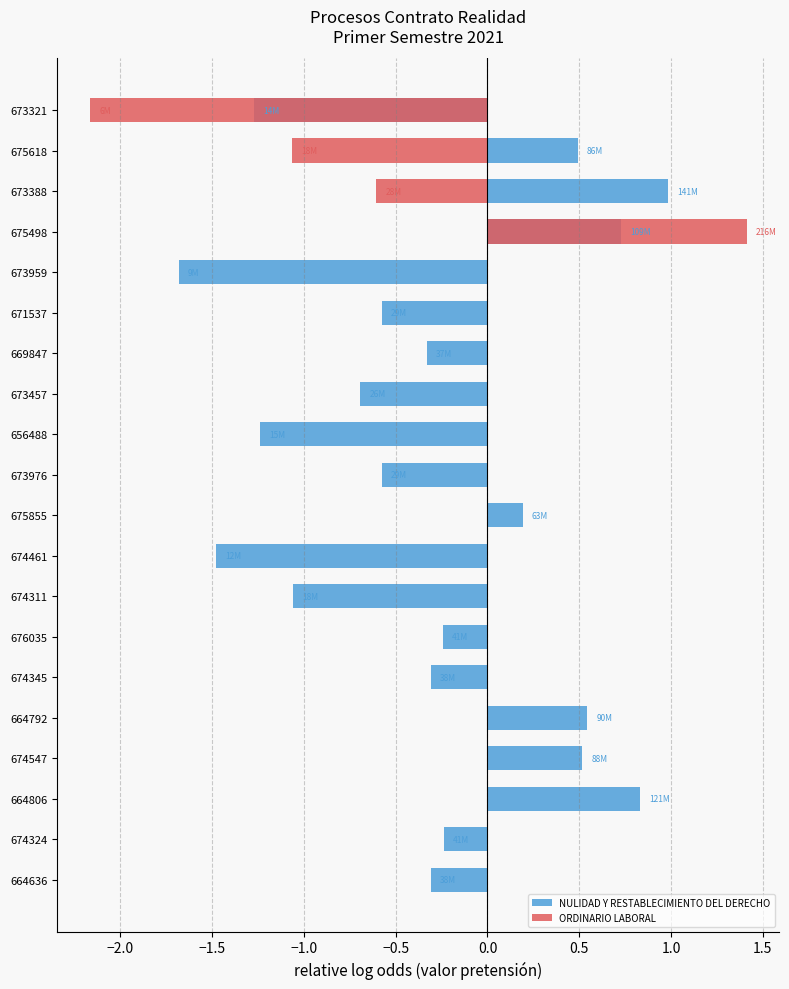

Between 674345 and 674324, which series saw the biggest shift?

NULIDAD Y RESTABLECIMIENTO DEL DERECHO